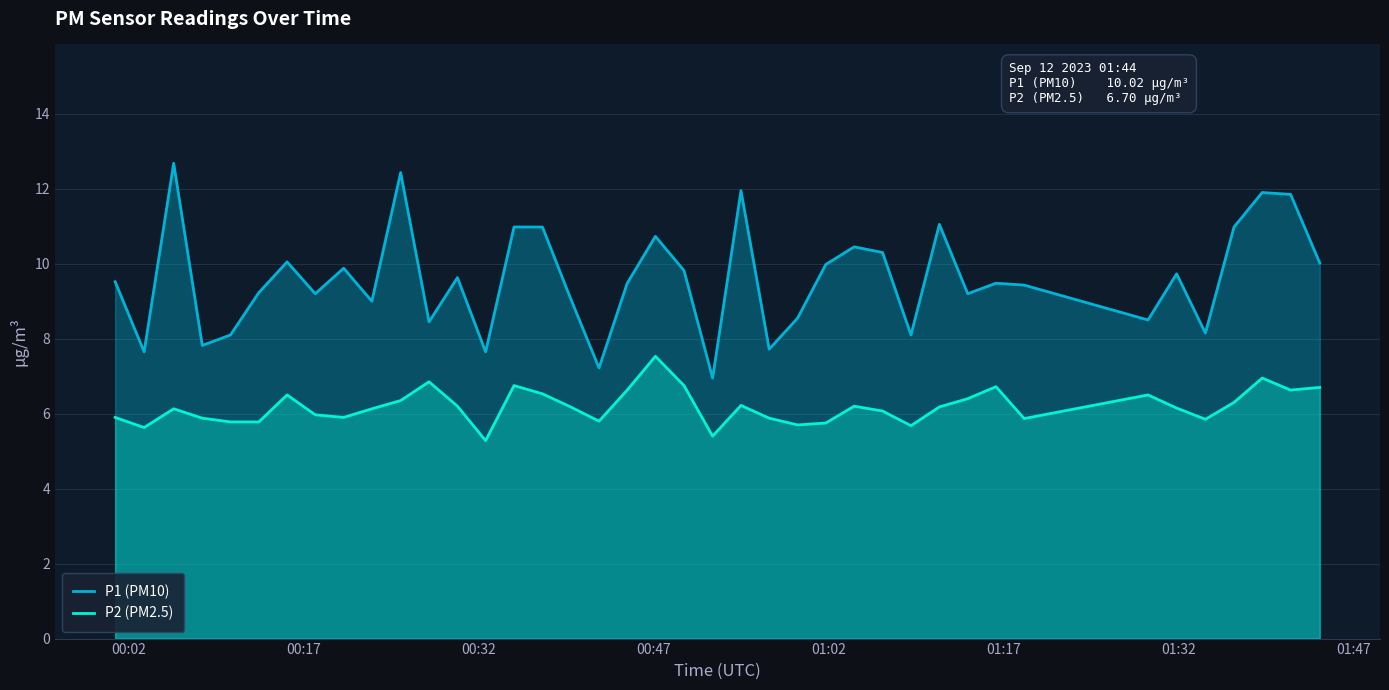

How many interior local peaks does the P1 (PM10) series have?

12